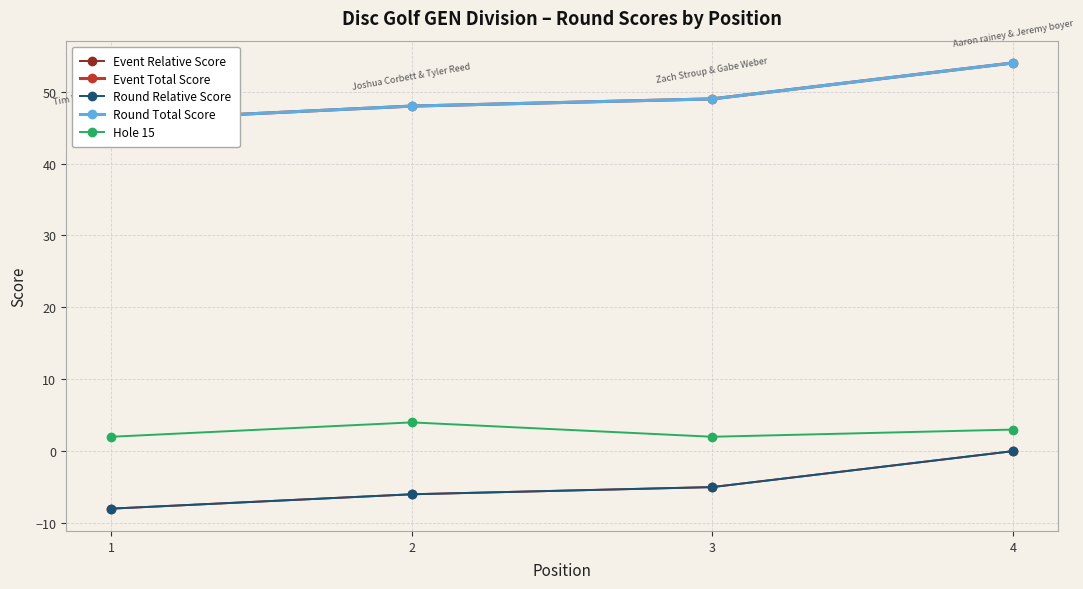

Which series changed the most between 1 and 4?

Event Relative Score